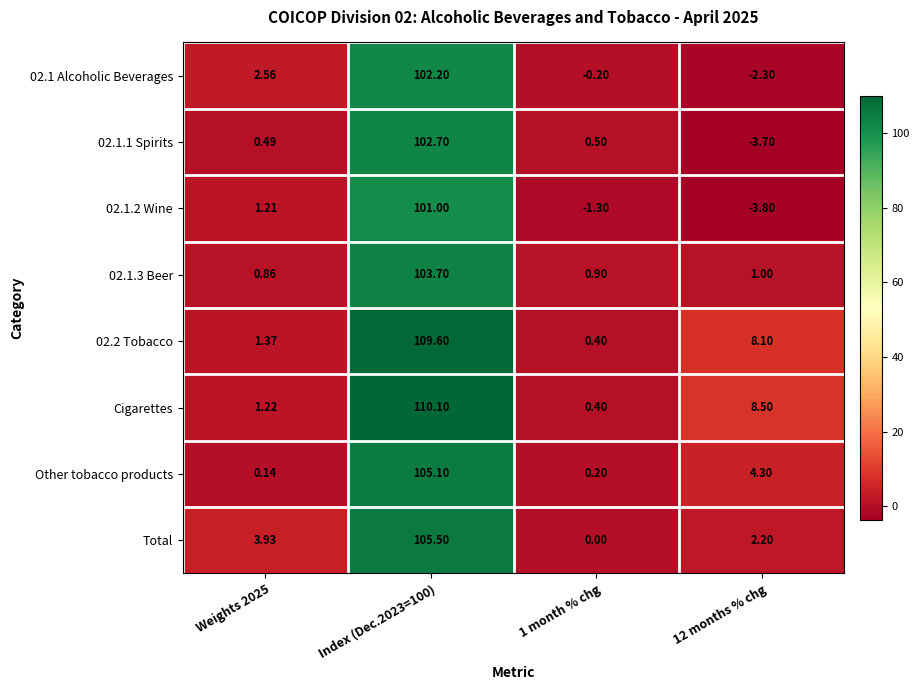

Which series changed the most between Weights 2025 and 1 month % chg?

Total